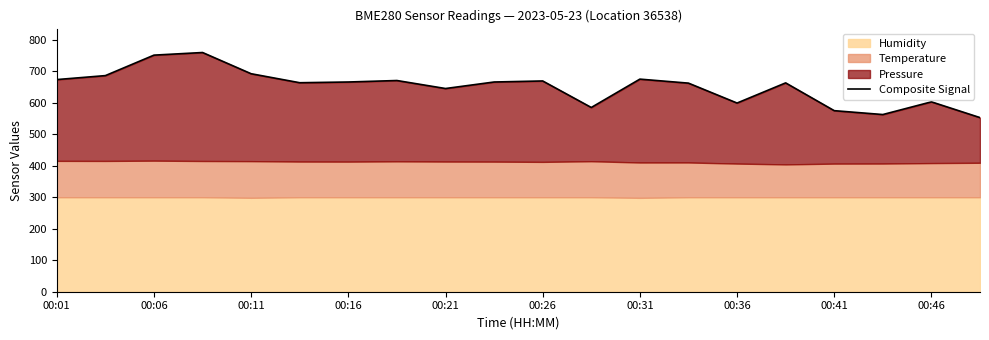

True or false: the data shows 142.2 at 13.

False